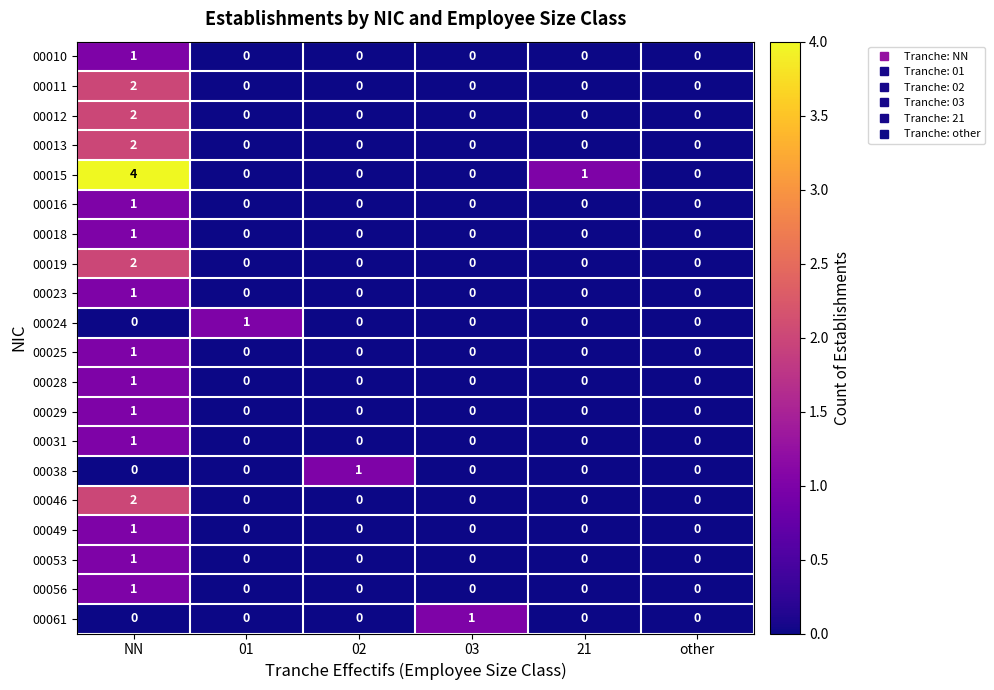

Which series has the largest range (max minus min)?

00015